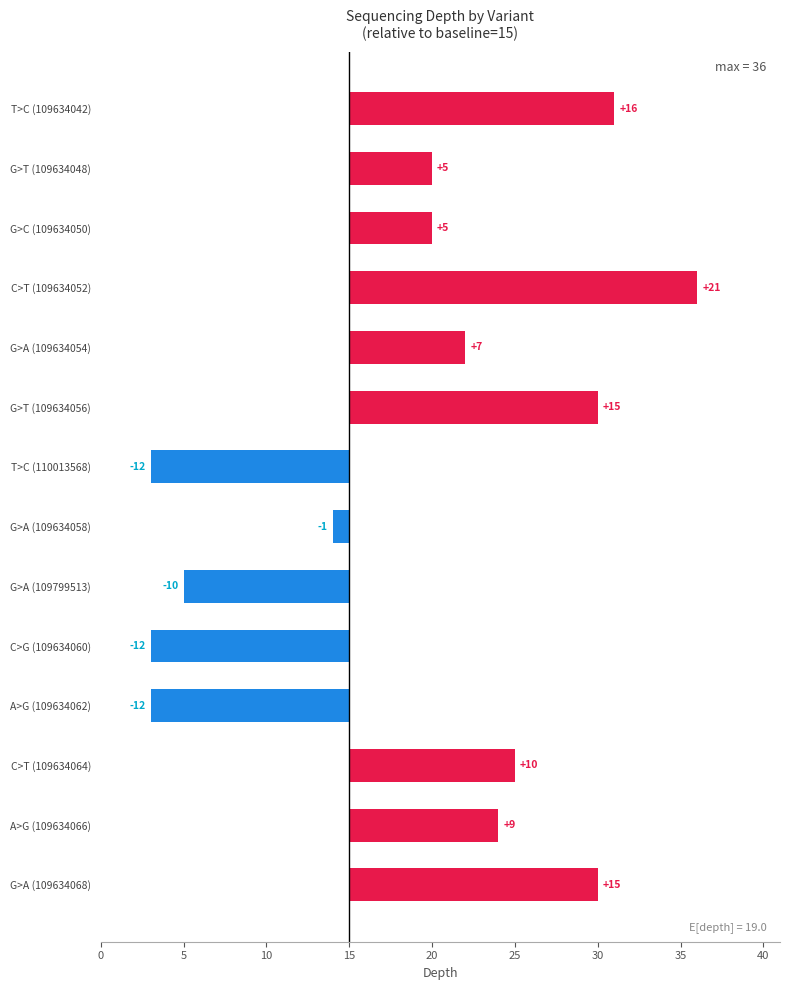

What is the smallest value displayed?

-12